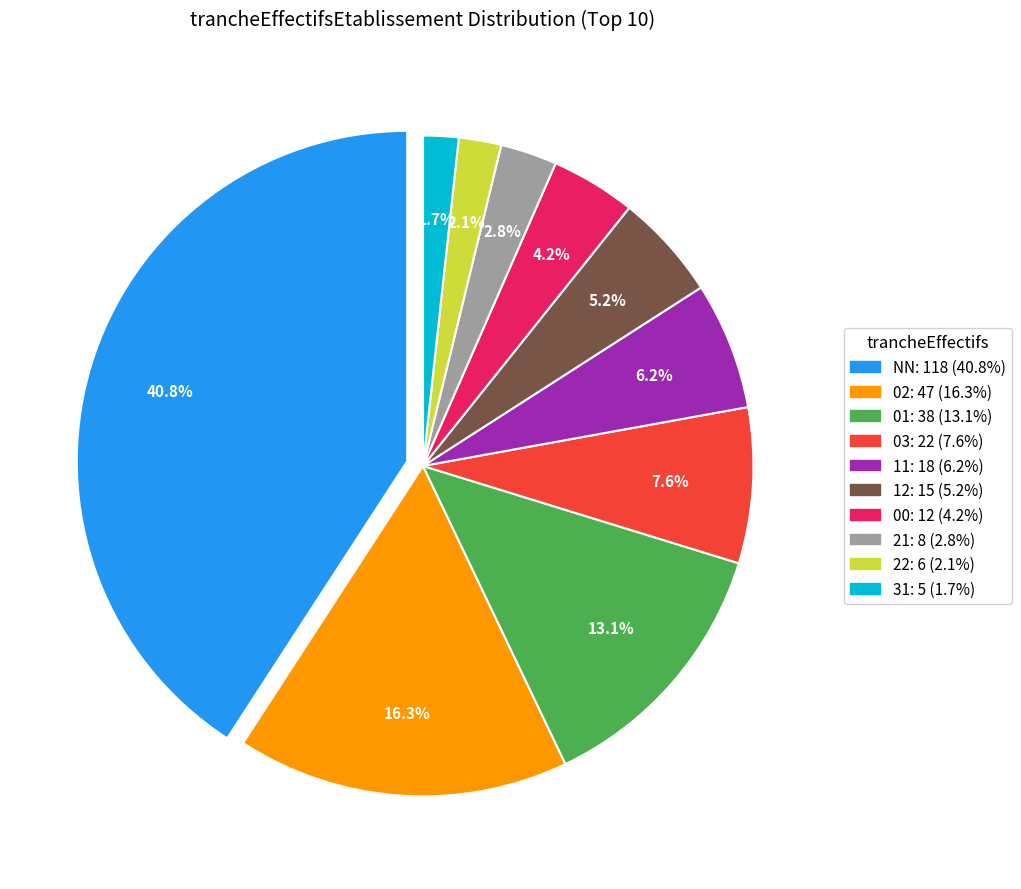

To the nearest percent, what is the combined percentage of 01 and NN?

54%